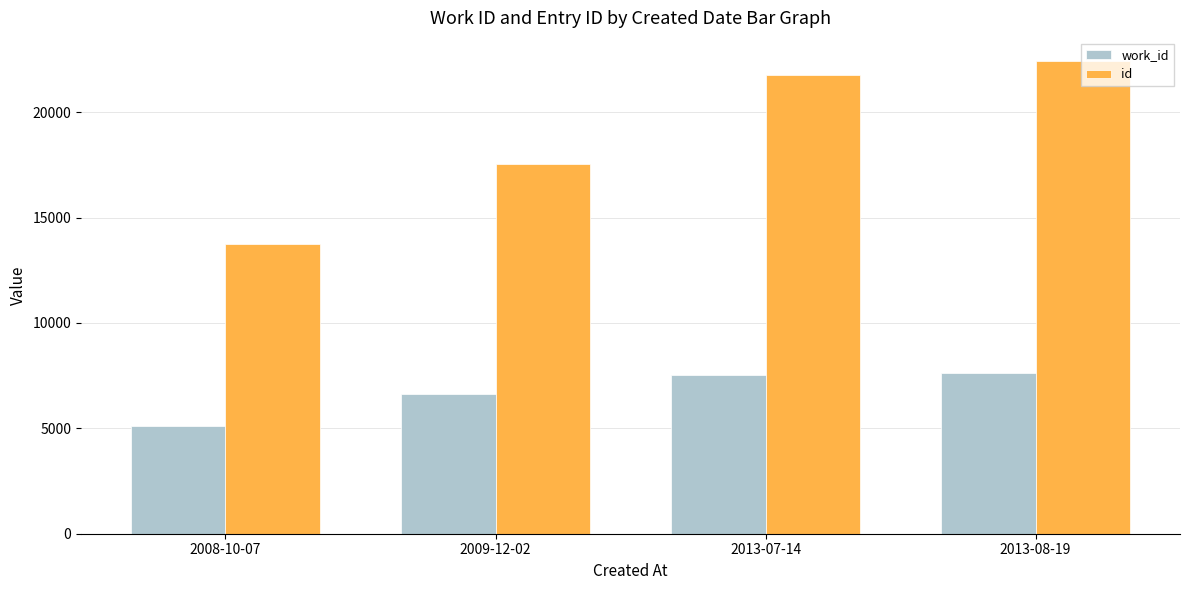

What is the minimum value for id?

13758